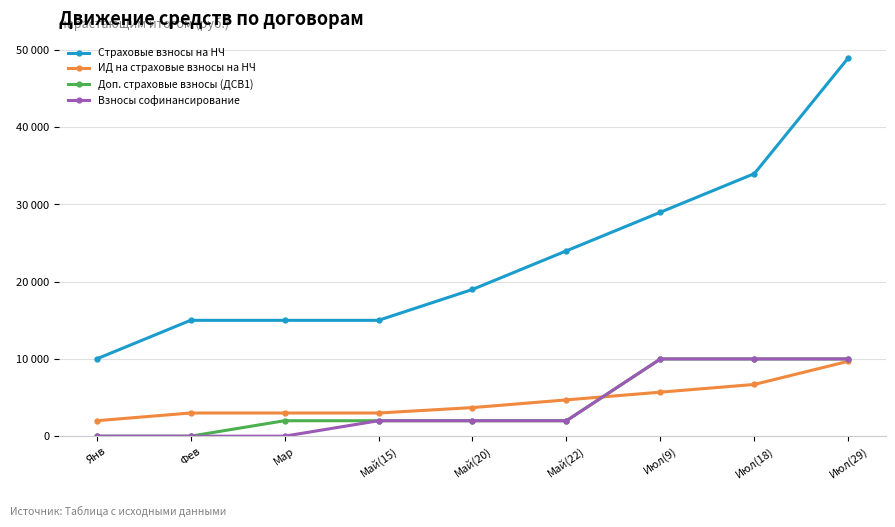

What is the label of the 4th point from the left?

Май(15)